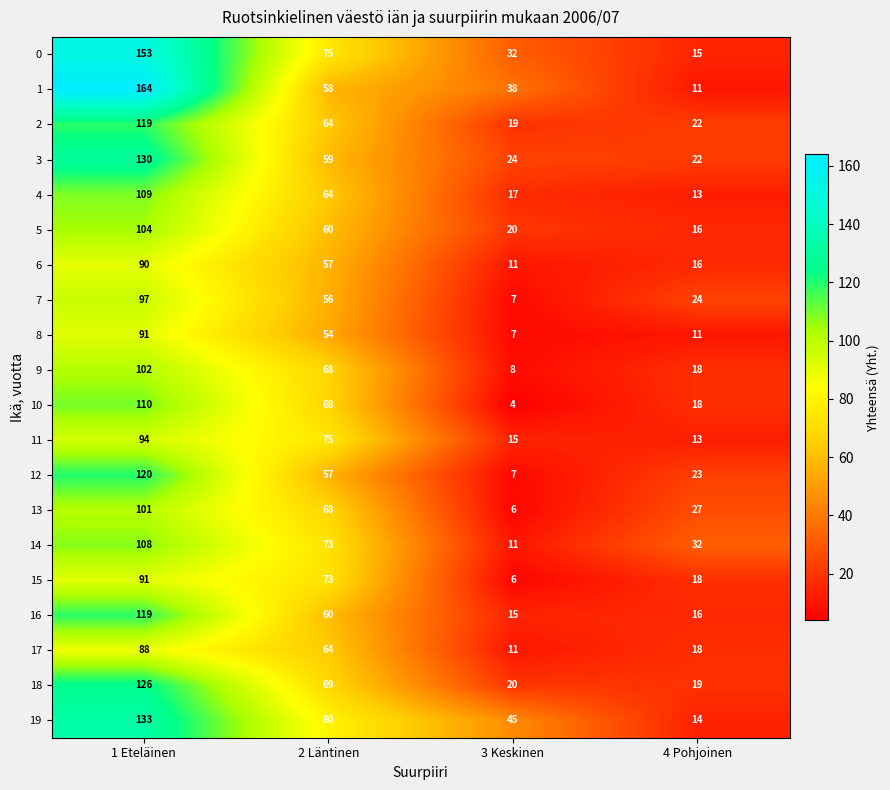

True or false: 2 has a value of 161 at 1 Eteläinen.

False